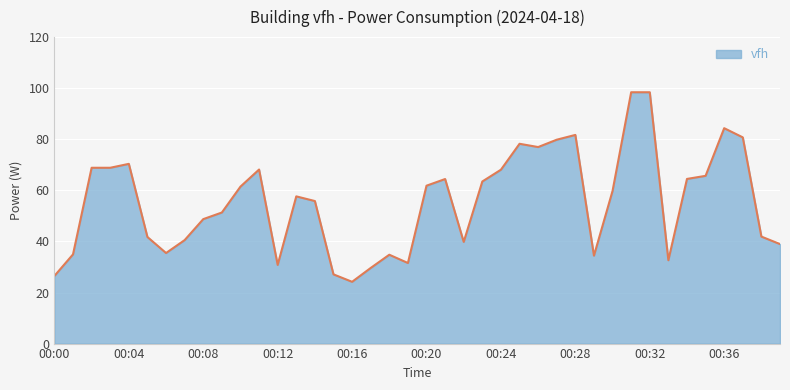

What is the maximum value shown in the chart?

98.4